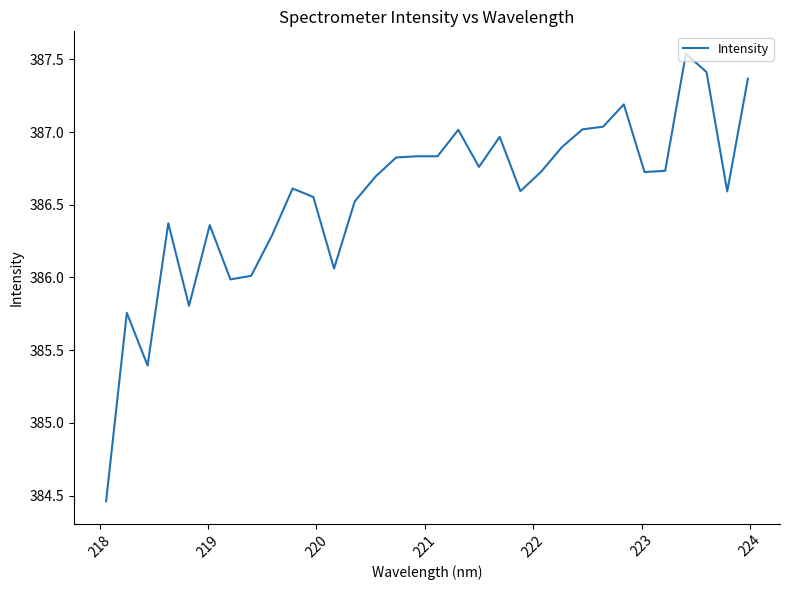

What is the difference between the maximum and minimum values?

3.1